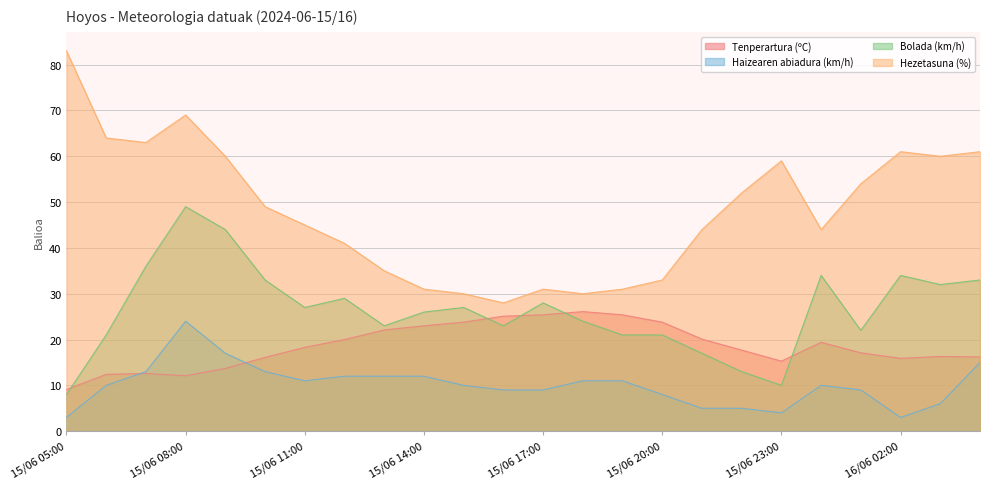

At which category does Haizearen abiadura (km/h) reach its first local valley?

15/06 11:00